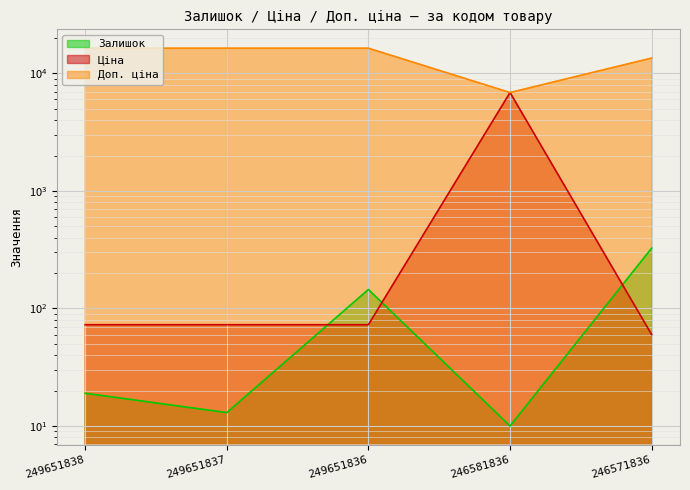

How many data points does each series have?

5